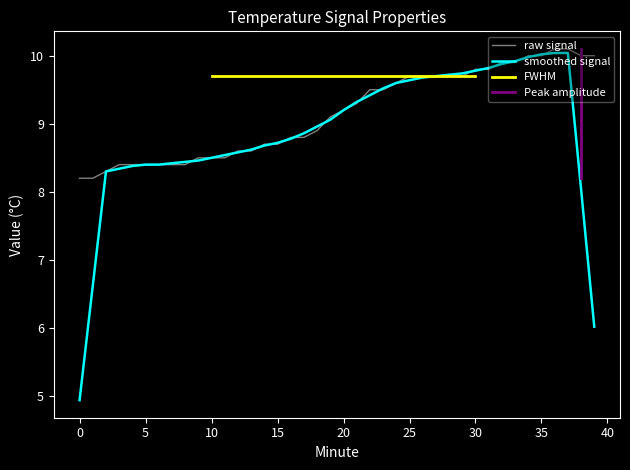

What is the sum of all values?

366.0